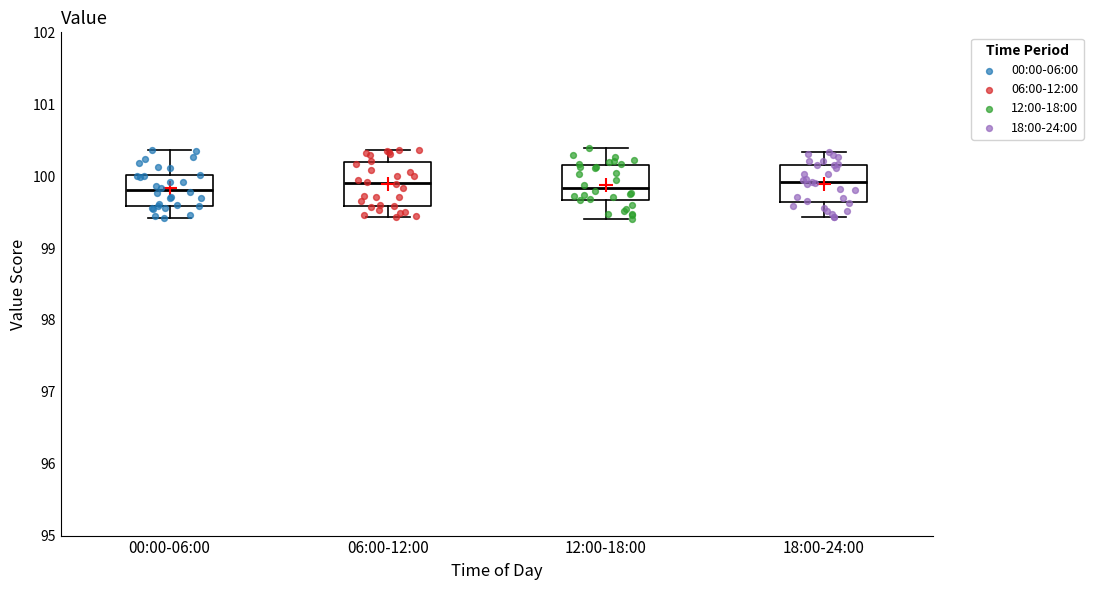

Reading left to right, transcribe this box plot: for each box, give where its median line is, the range the box spans, and where its two whiskers end, as read against the y-axis. The values are not printed on the chart, so give them approximately, as read against the axis.

00:00-06:00: median 99.8, box 99.6 to 100.0, whiskers 99.4 to 100.4
06:00-12:00: median 99.9, box 99.6 to 100.2, whiskers 99.4 to 100.4
12:00-18:00: median 99.8, box 99.7 to 100.2, whiskers 99.4 to 100.4
18:00-24:00: median 99.9, box 99.6 to 100.2, whiskers 99.4 to 100.3